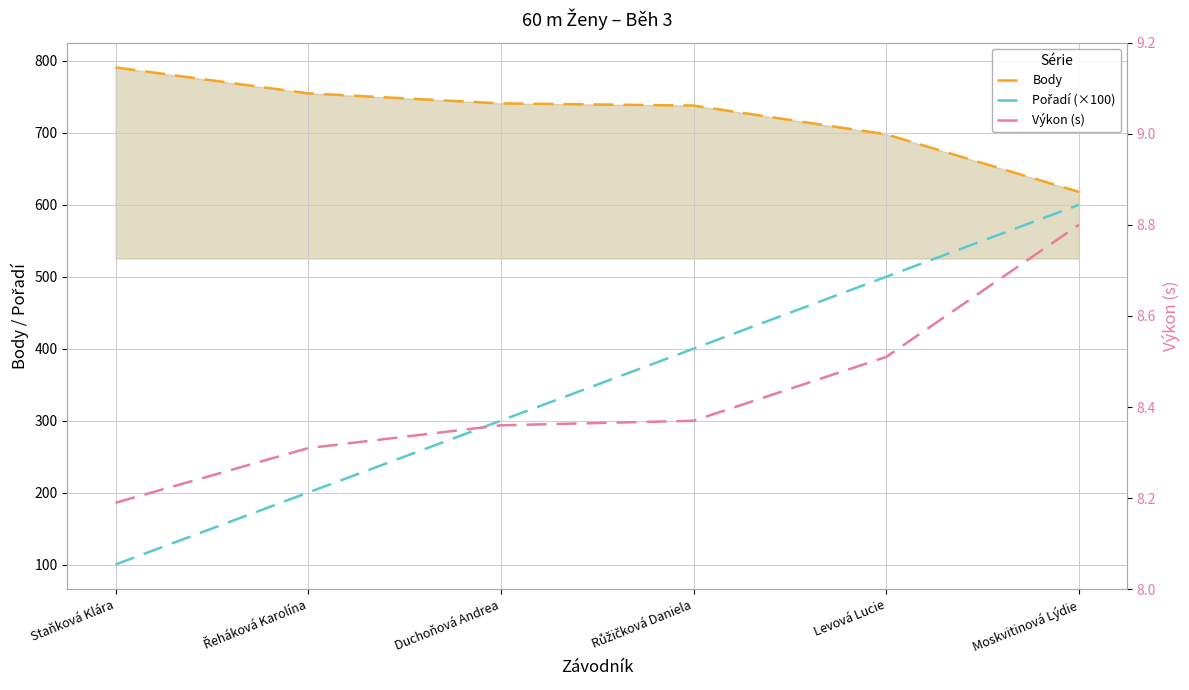

Where is Výkon (s) nearest to the value 8?

Staňková Klára